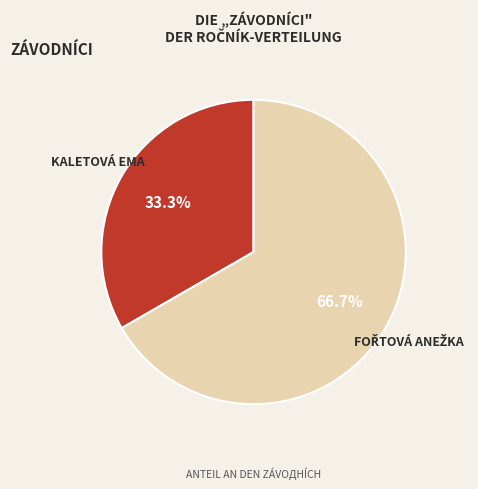

Does any single category account for the majority?

Yes